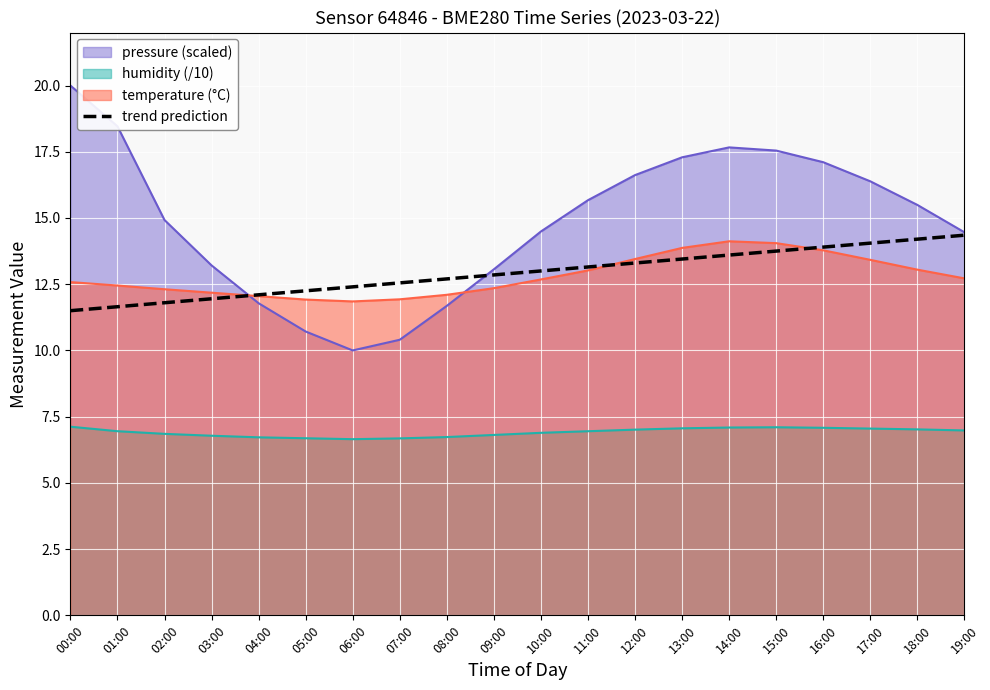

Which series has the largest total across all categories?

pressure (scaled)